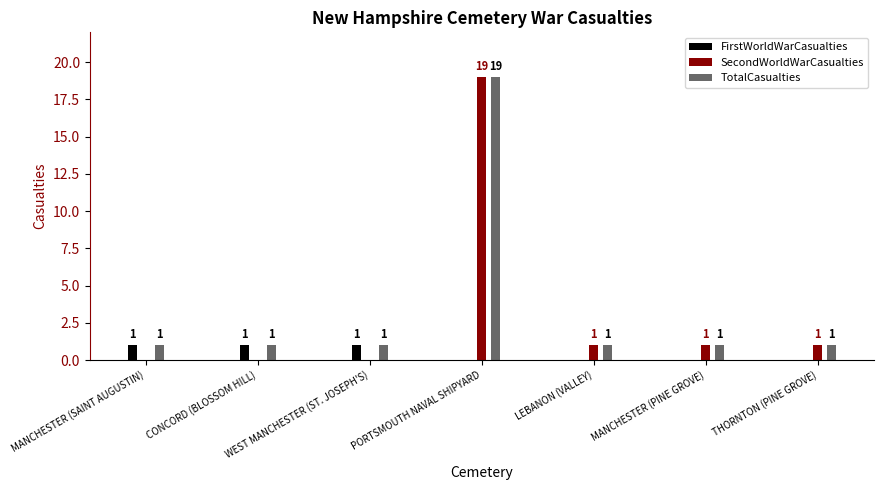

Which series has the widest spread of values?

SecondWorldWarCasualties